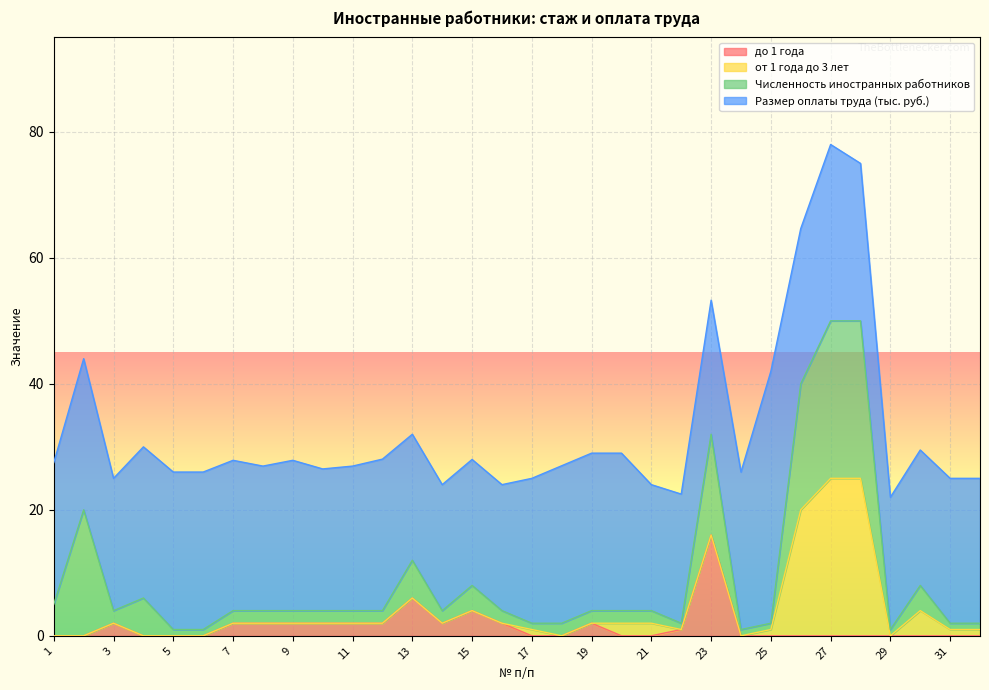

Is the value of Размер оплаты труда (тыс. руб.) at 2 greater than the value of от 1 года до 3 лет at 26?

Yes